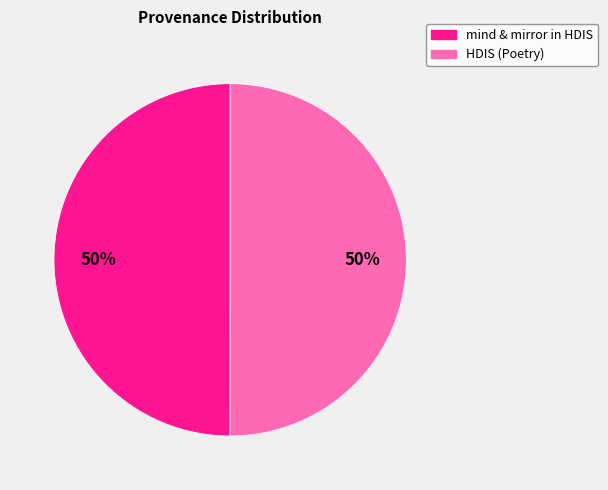

To the nearest percent, what is the average slice percentage?

50%